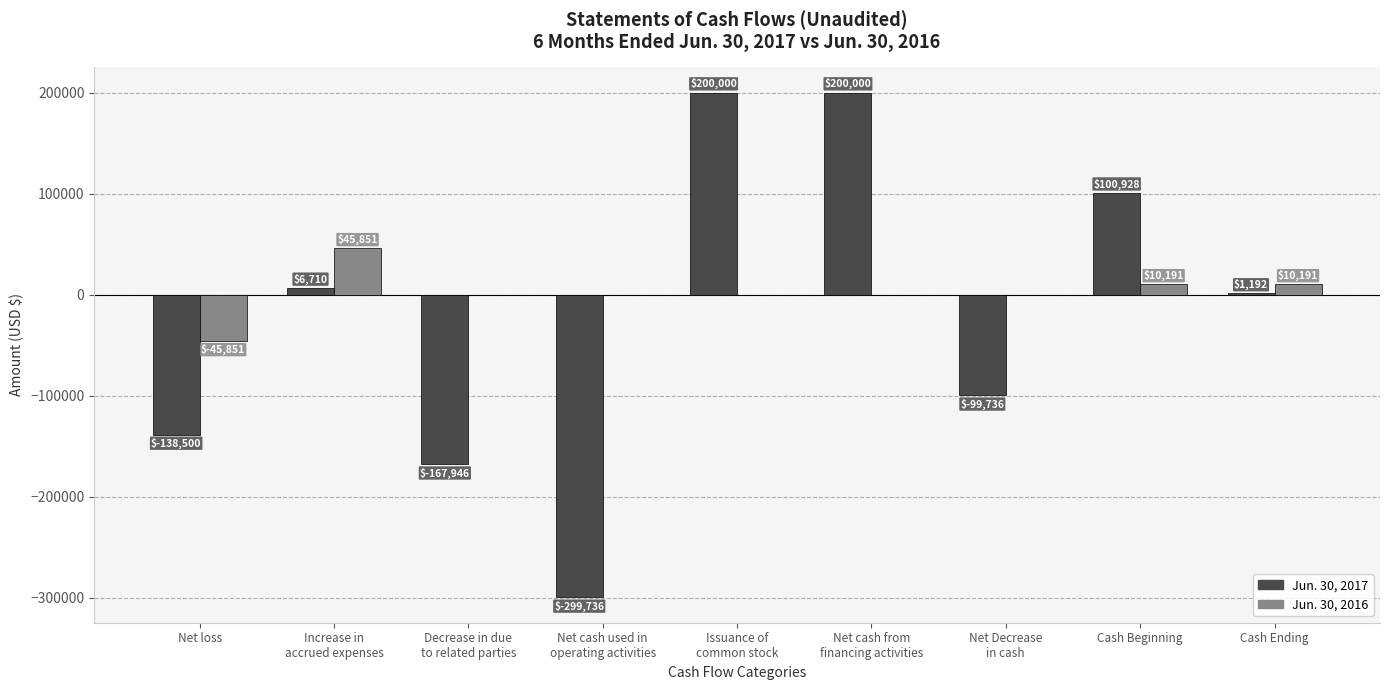

What is the average value of the Jun. 30, 2016 series?

2265